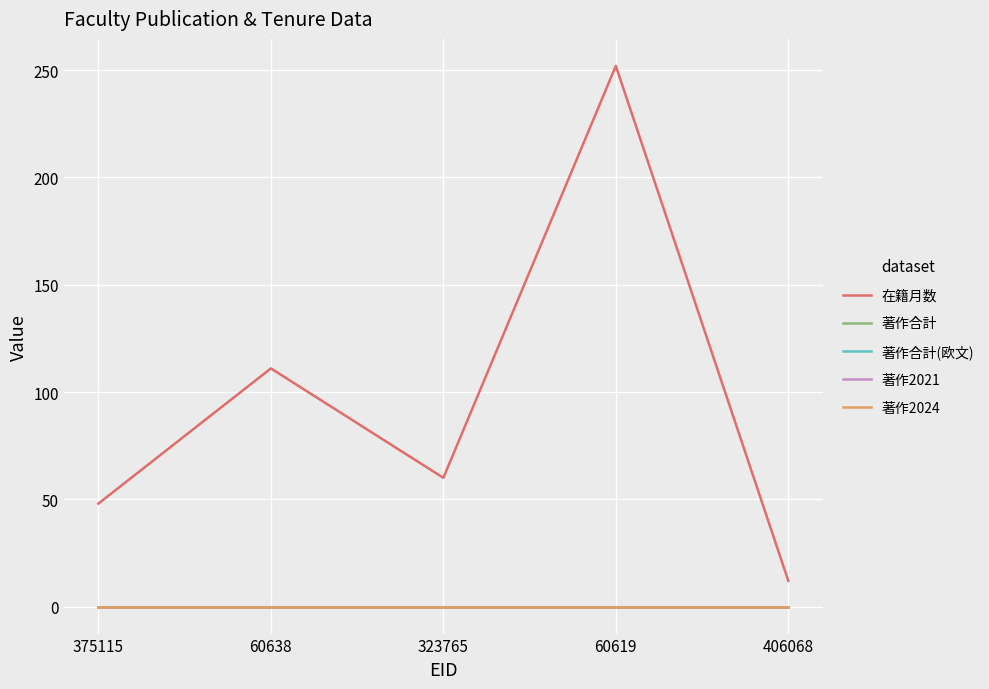

Which series changed the most between 375115 and 406068?

在籍月数